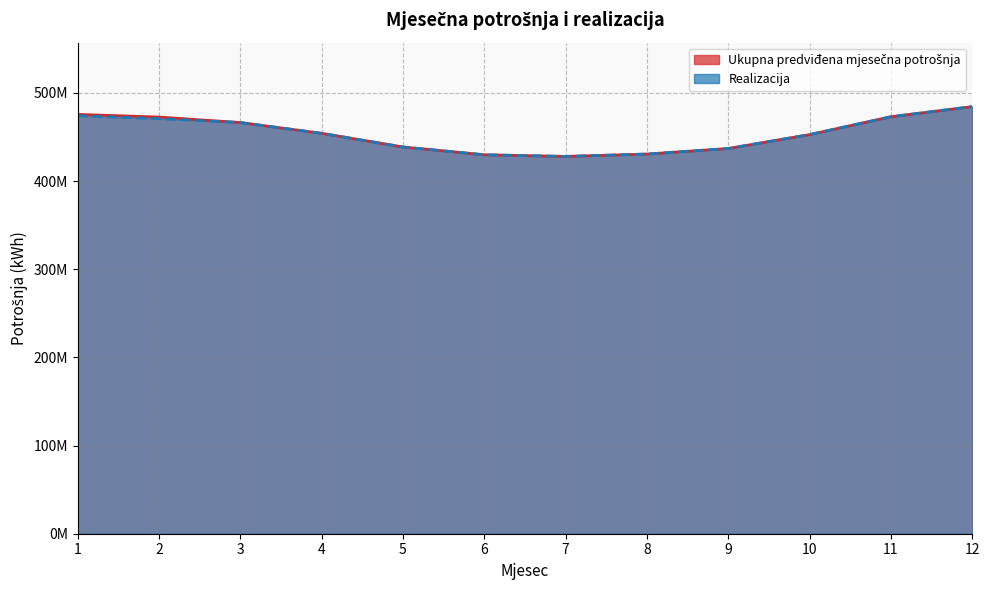

At which category does the chart reach its minimum across all series?

7